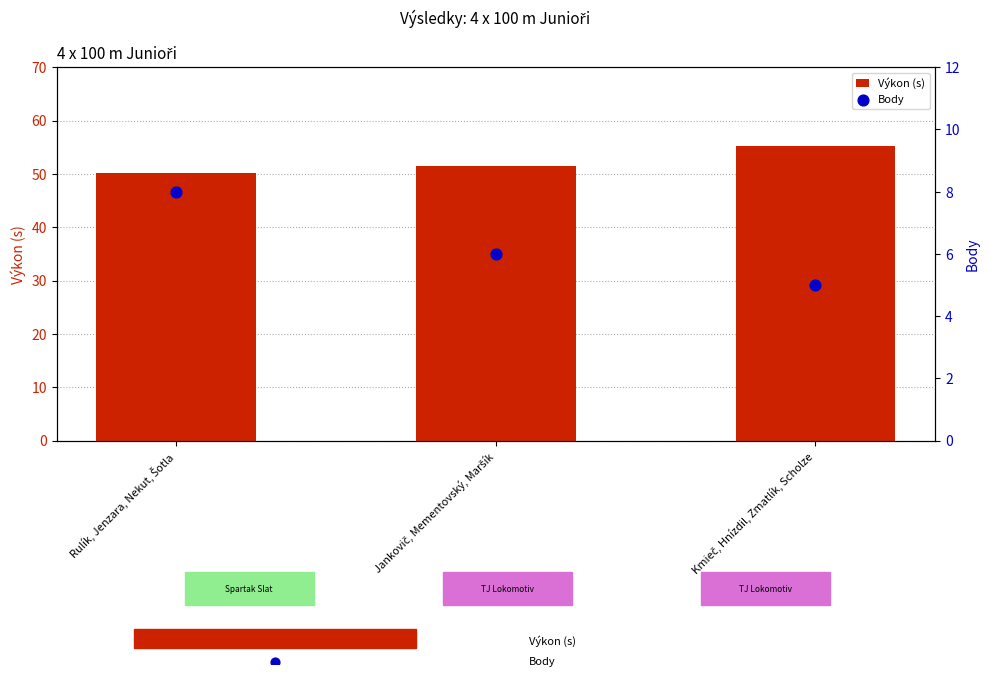

Is the value of Body at Kmieč, Hnízdil, Zmatlík, Scholze greater than the value of Výkon (s) at Kmieč, Hnízdil, Zmatlík, Scholze?

No